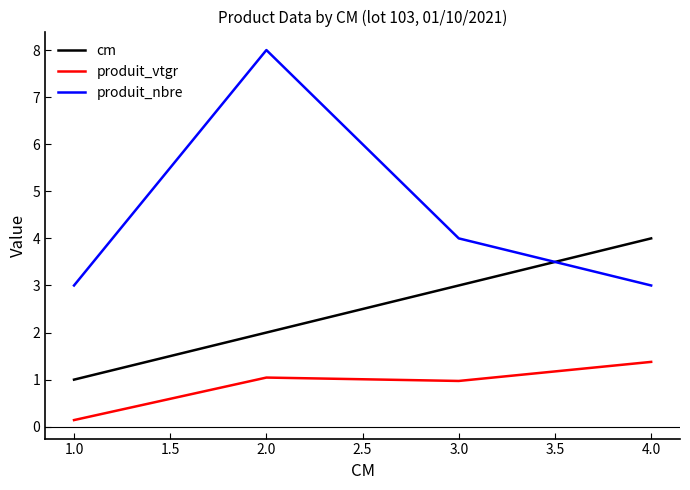

The produit_vtgr series shows 1.0 at 3.0. True or false?

True